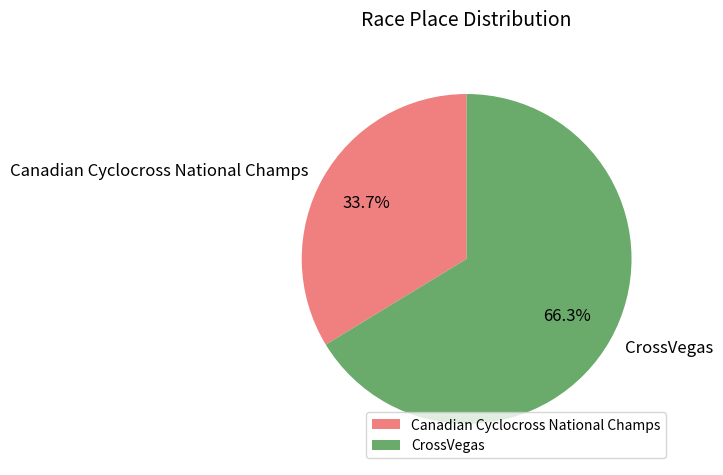

Count the number of slices in the pie.

2